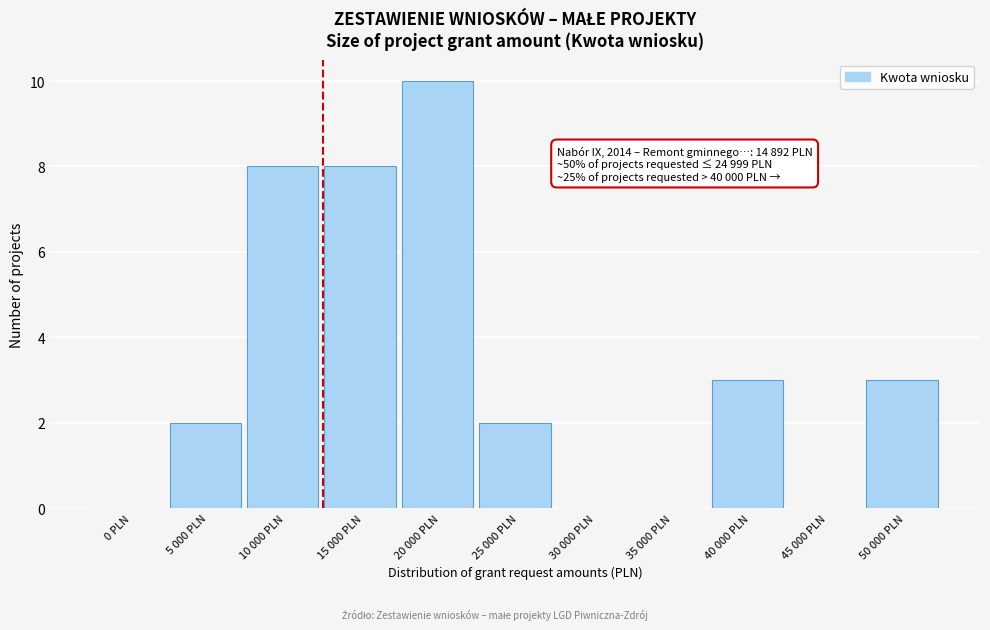

Reading left to right, extract all data points from this chart.

0 PLN=0	5 000 PLN=2	10 000 PLN=8	15 000 PLN=8	20 000 PLN=10	25 000 PLN=2	30 000 PLN=0	35 000 PLN=0	40 000 PLN=3	45 000 PLN=0	50 000 PLN=3